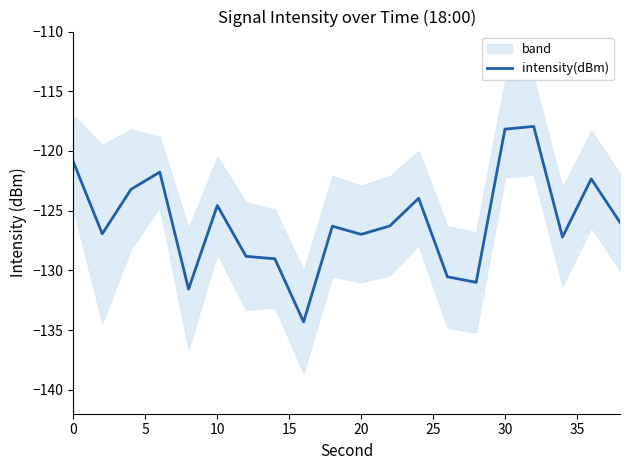

How many values exceed -126?

9